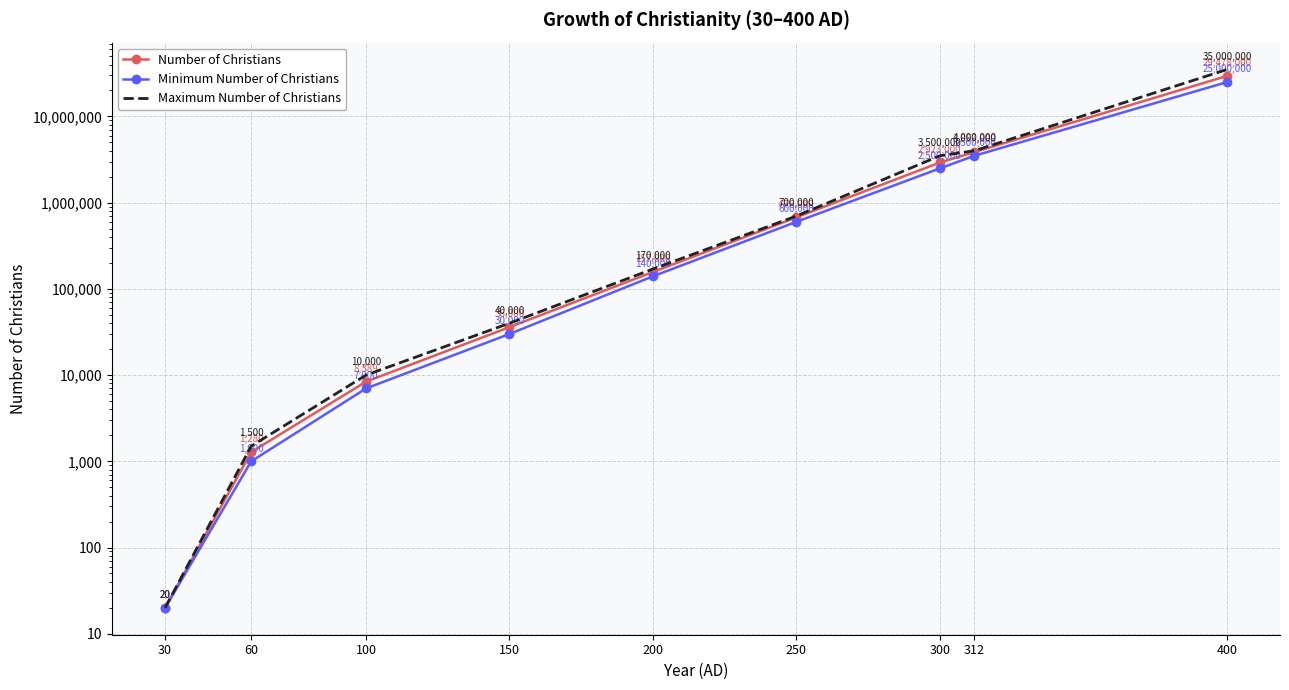

True or false: Minimum Number of Christians and Maximum Number of Christians intersect in this chart.

False